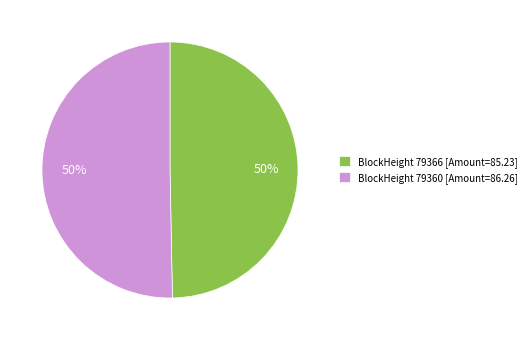

How many segments does this pie chart have?

2